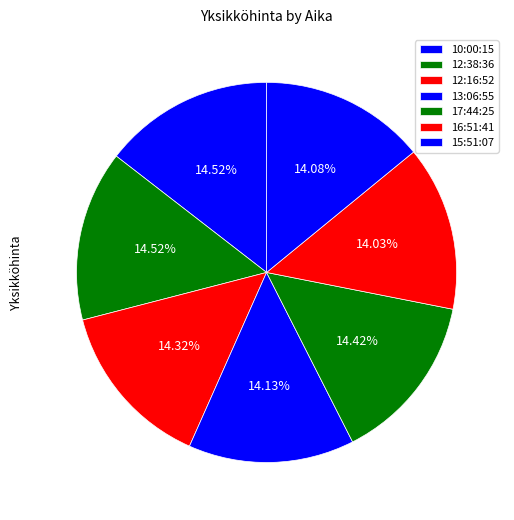

How many slices are in this pie chart?

7